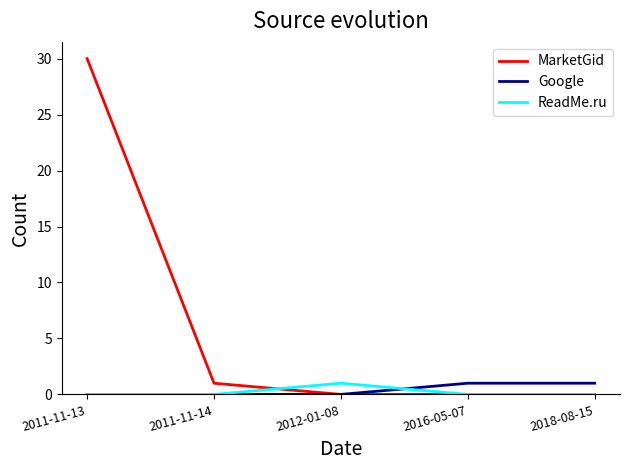

Does the chart have visible grid lines?

No